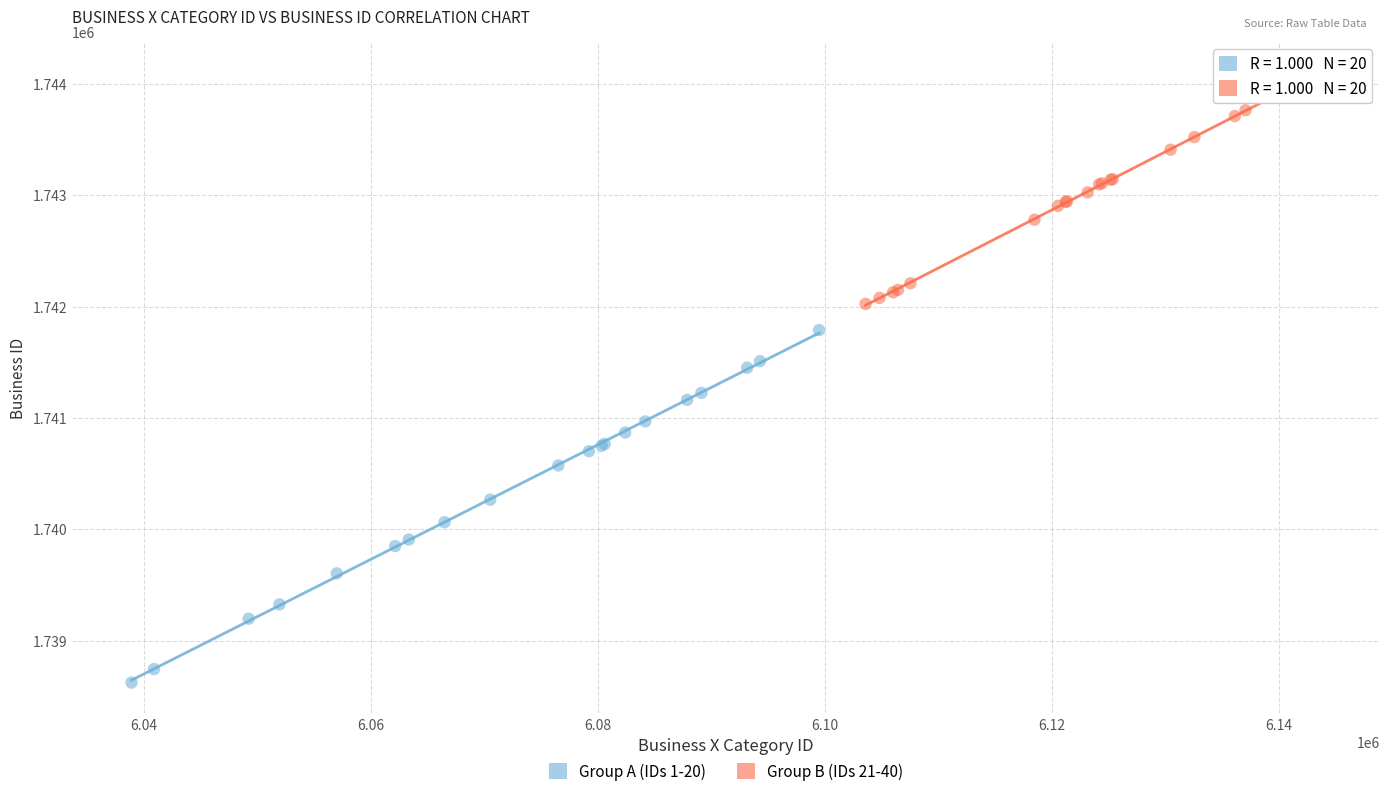

Which series reaches the maximum Y coordinate?

Group B (IDs 21-40)